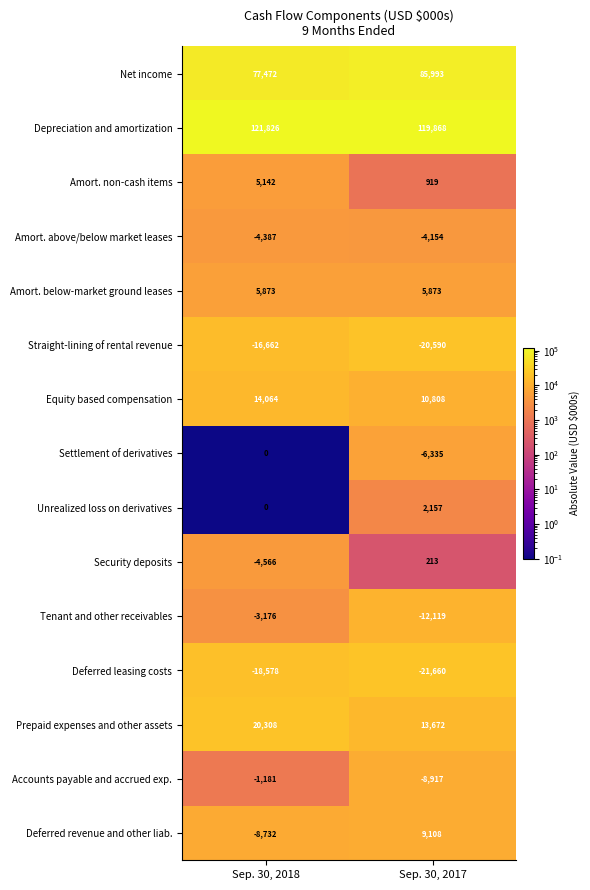

The Equity based compensation series shows 2929 at Sep. 30, 2017. True or false?

False